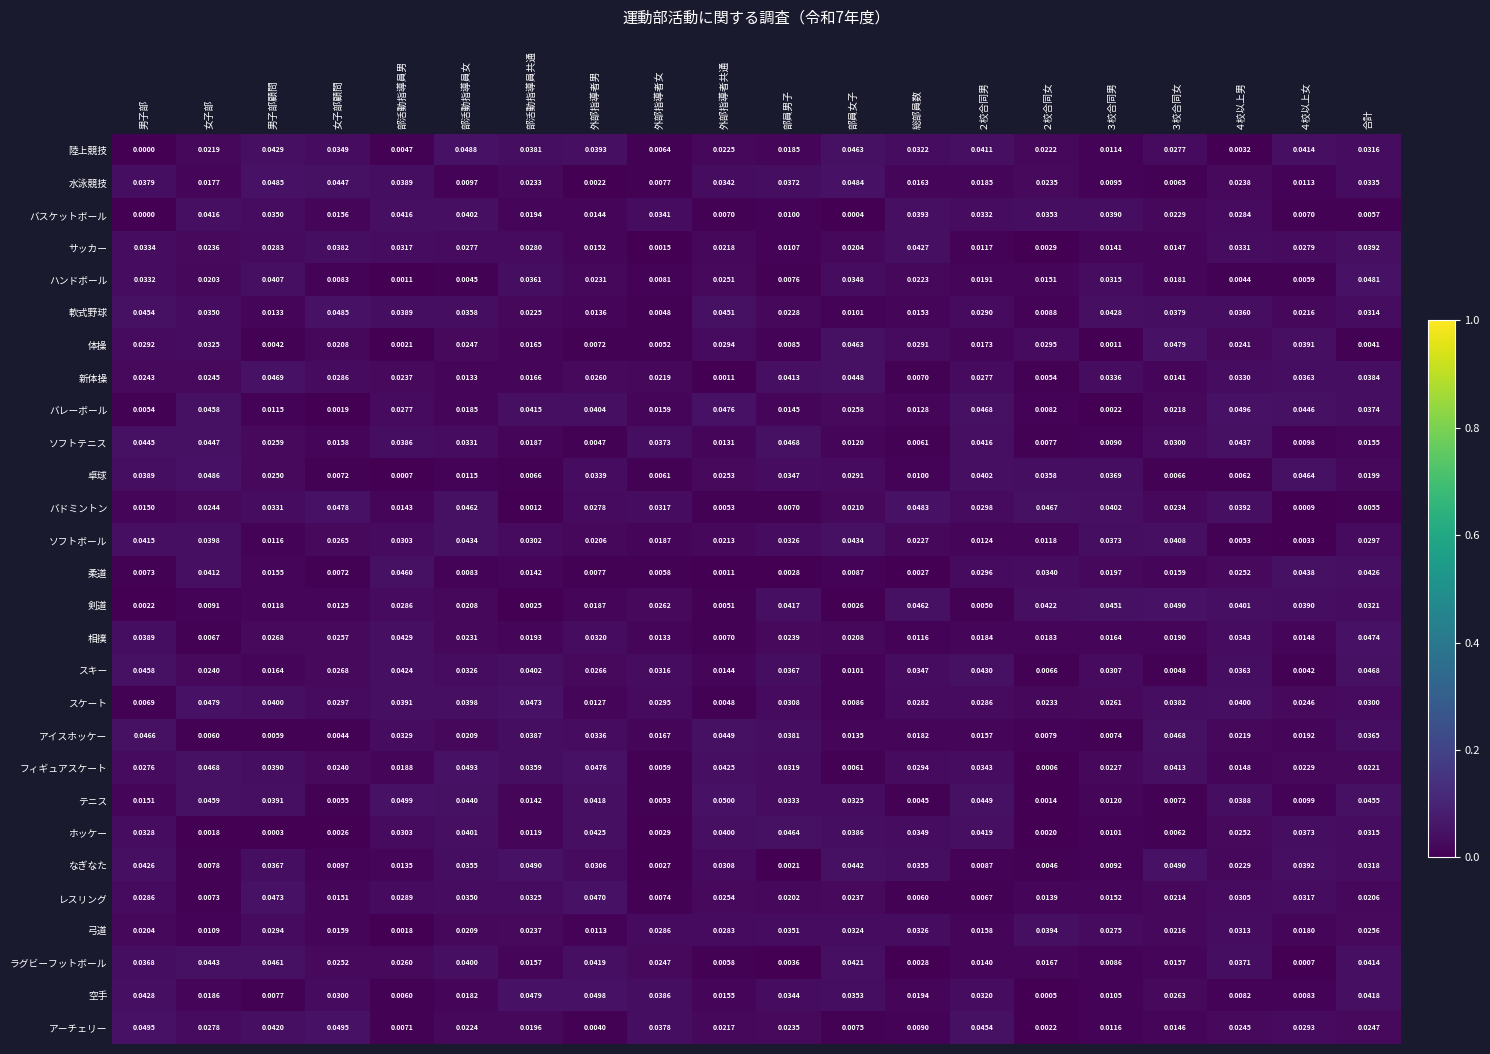

Which category has the highest value across all series?

外部指導者共通